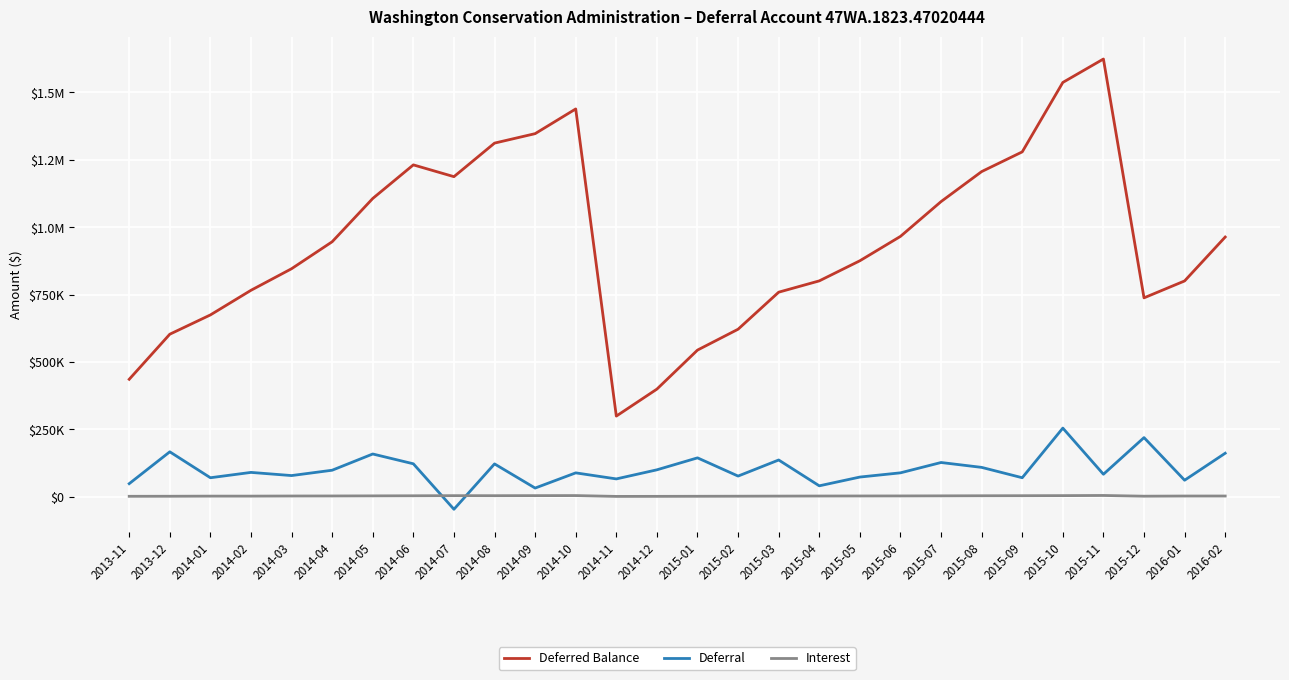

Which series has the largest total across all categories?

Deferred Balance